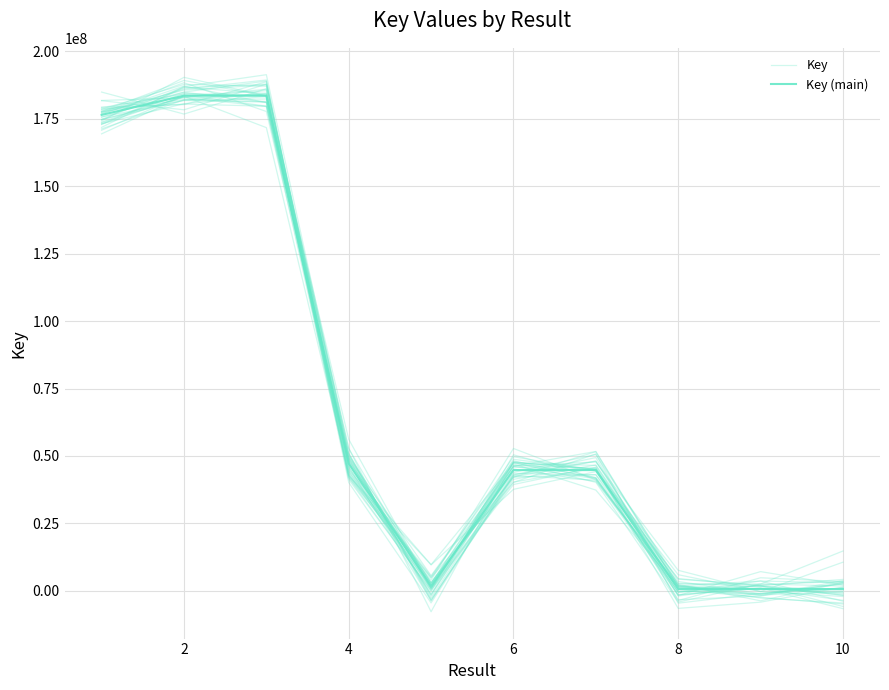

True or false: Key (main) and Key intersect in this chart.

True